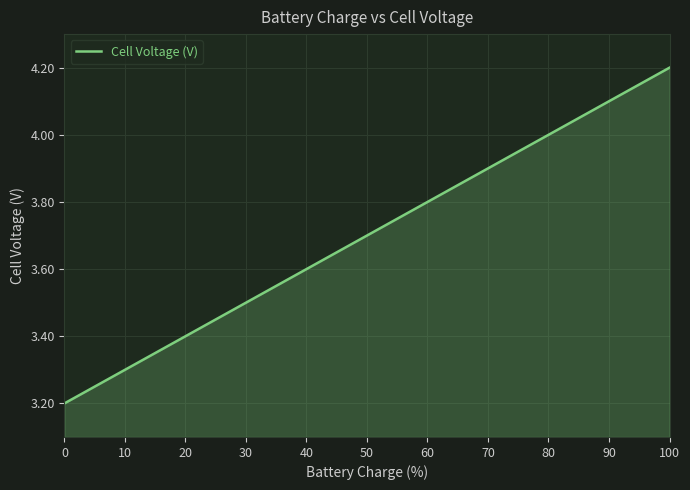

What is the difference between the second highest and minimum values?

0.9